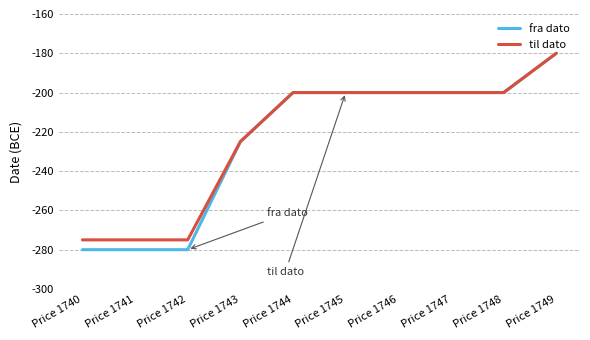

Between Price 1741 and Price 1747, which series saw the biggest shift?

fra dato